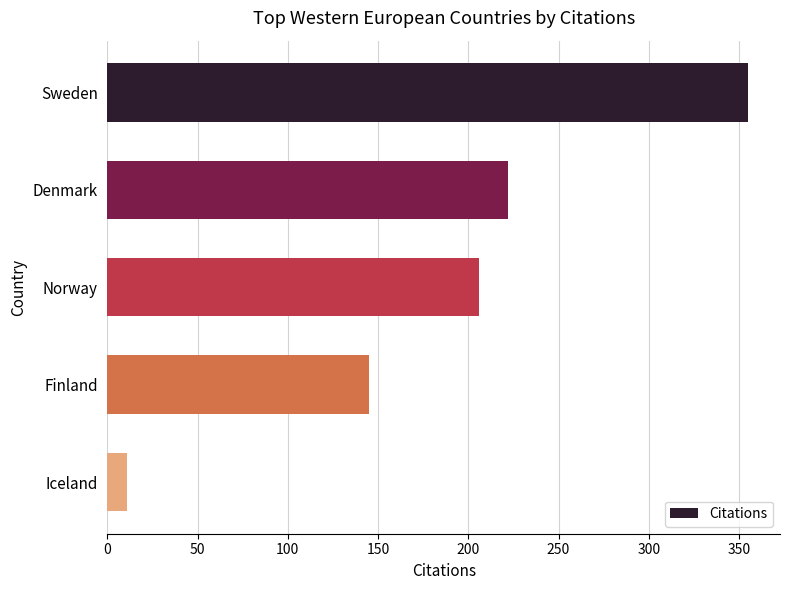

How many data points does each series have?

5